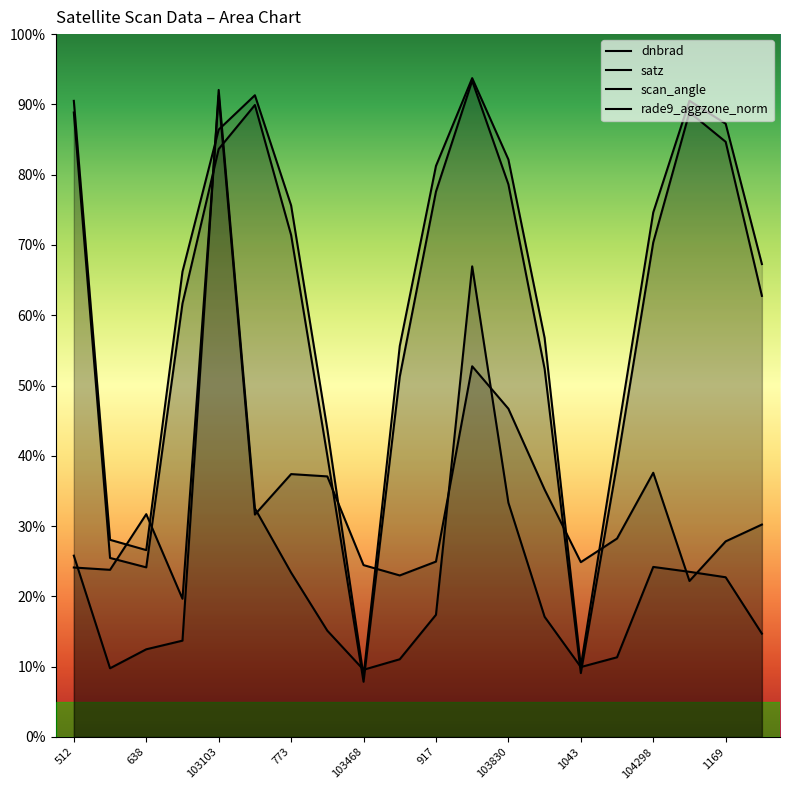

What is the label of the 4th point from the right?

104298